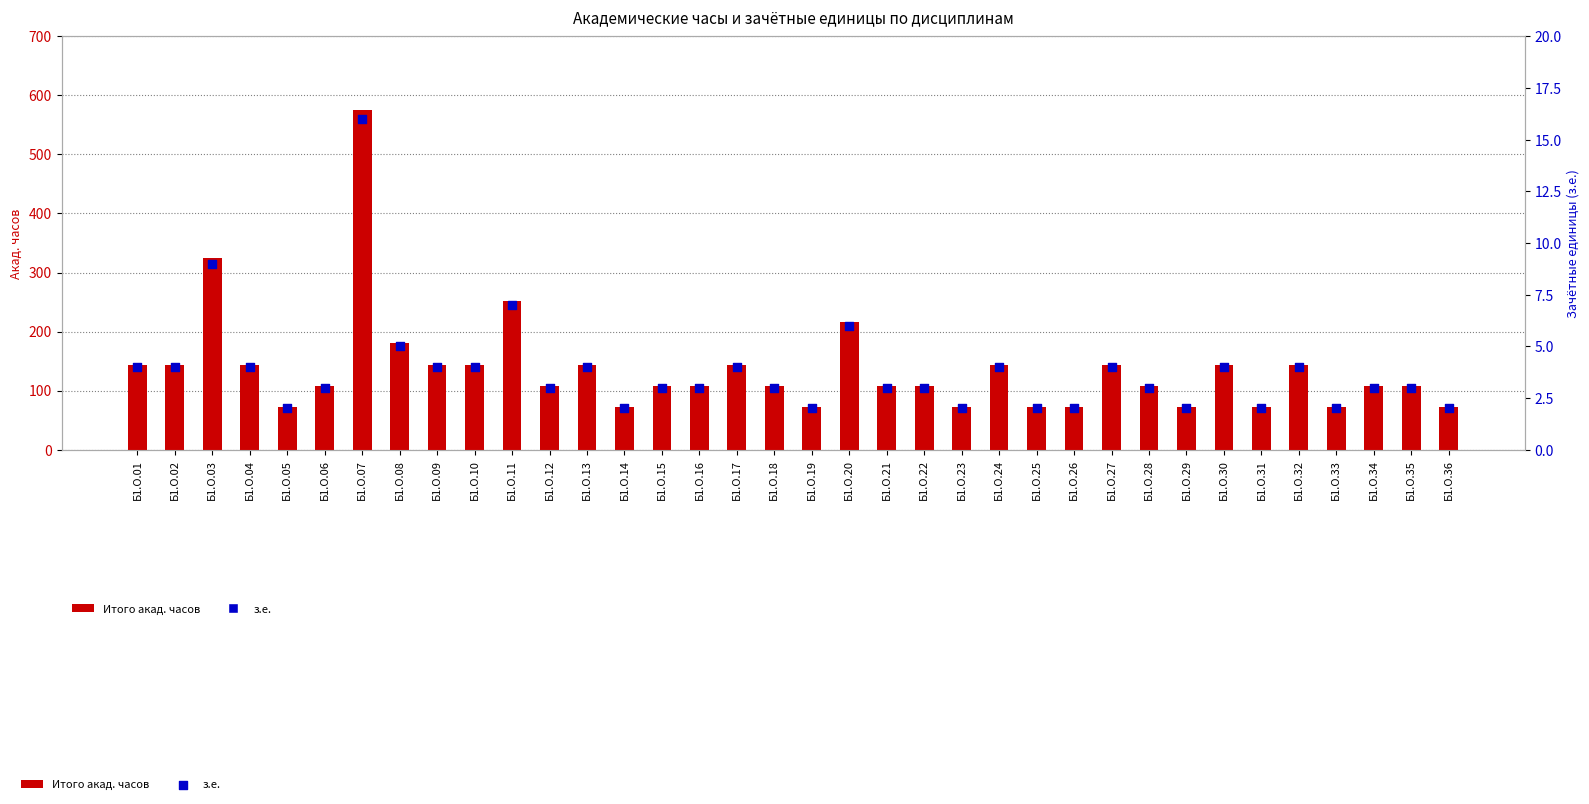

What is the total value across all series at Б1.О.25?

74